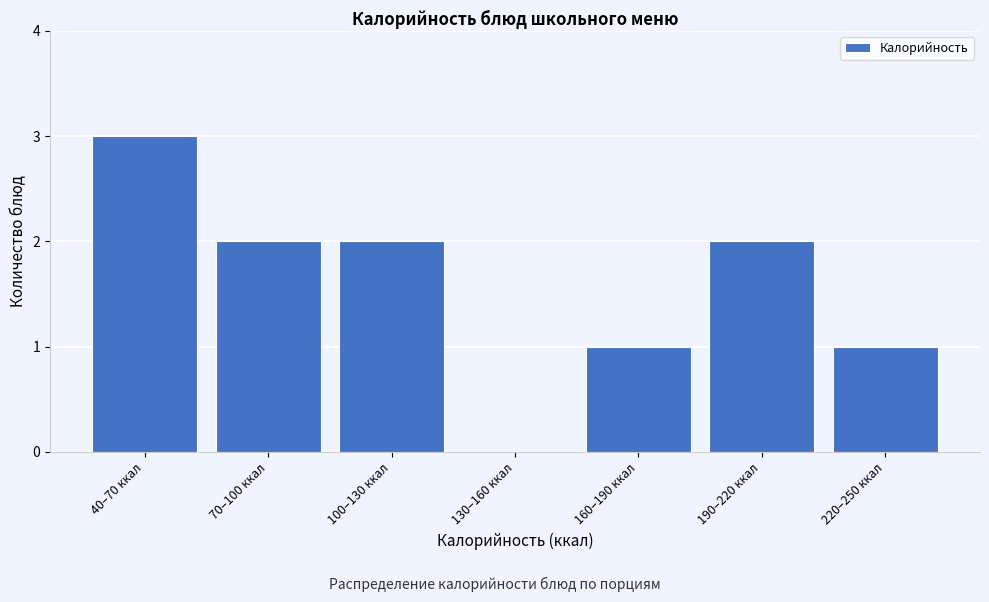

Reading left to right, extract all data points from this chart.

40–70 ккал=3	70–100 ккал=2	100–130 ккал=2	130–160 ккал=0	160–190 ккал=1	190–220 ккал=2	220–250 ккал=1